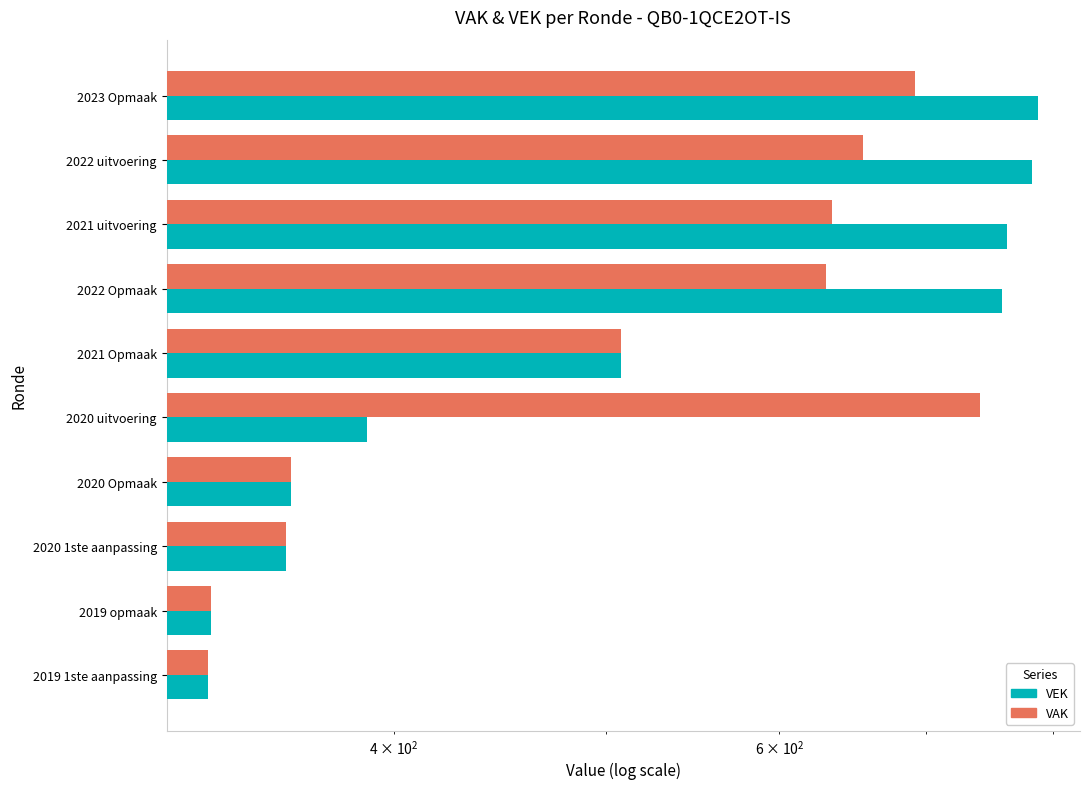

What is the difference between the second highest and minimum values in the VAK series?

363